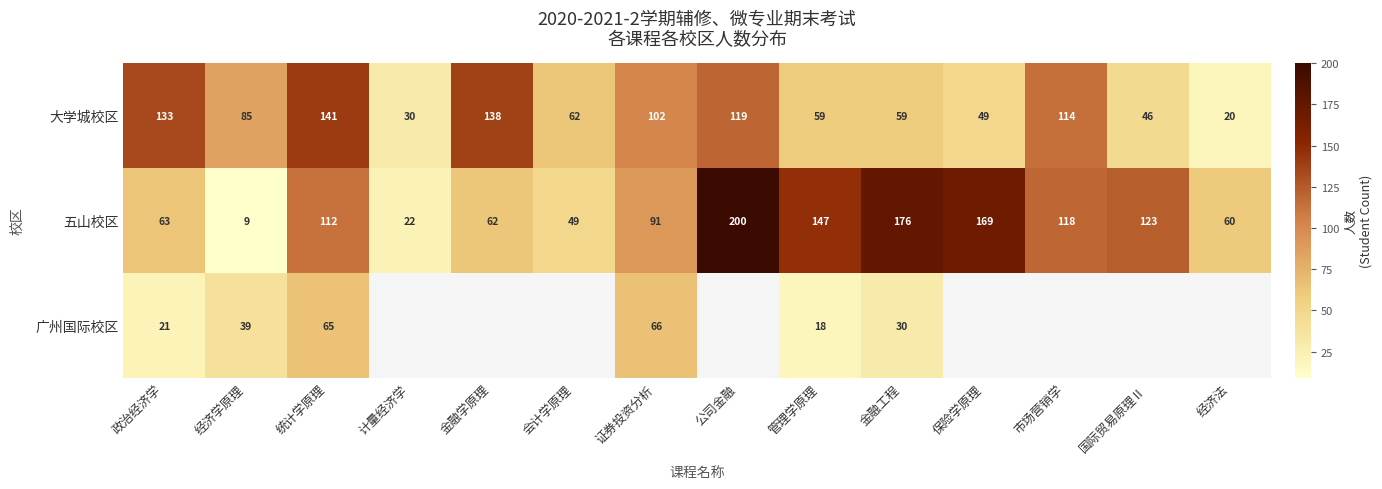

Which series changed the most between 证券投资分析 and 金融工程?

五山校区